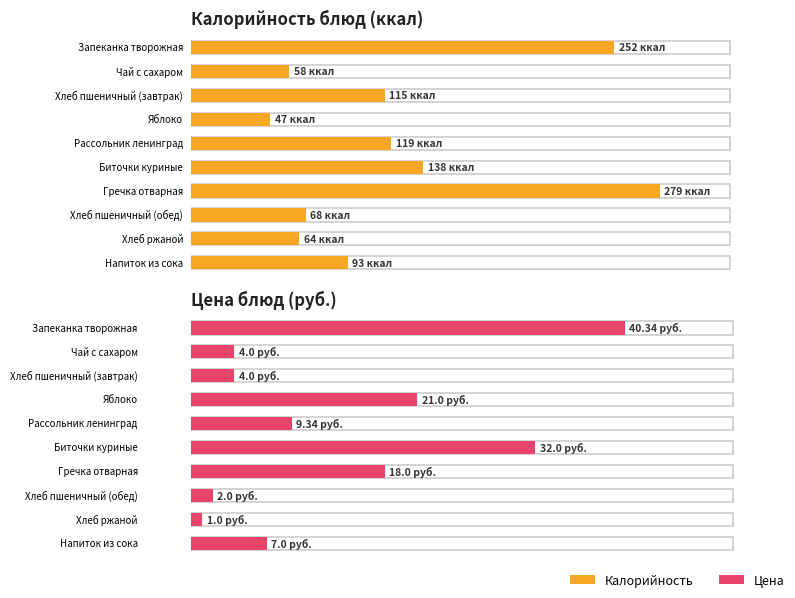

What is the approximate value of Калорийность at Хлеб пшеничный (обед)?

68.0